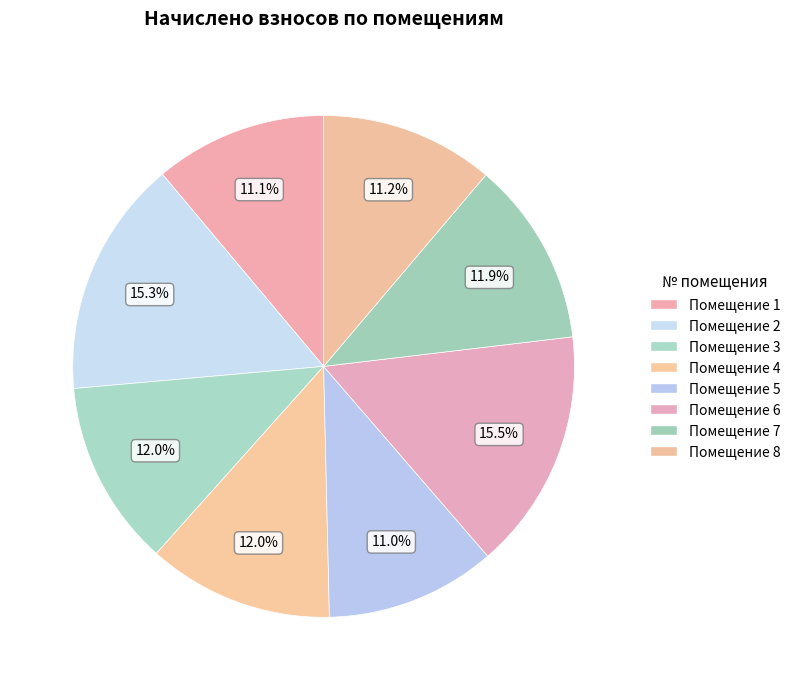

Count the number of slices in the pie.

8